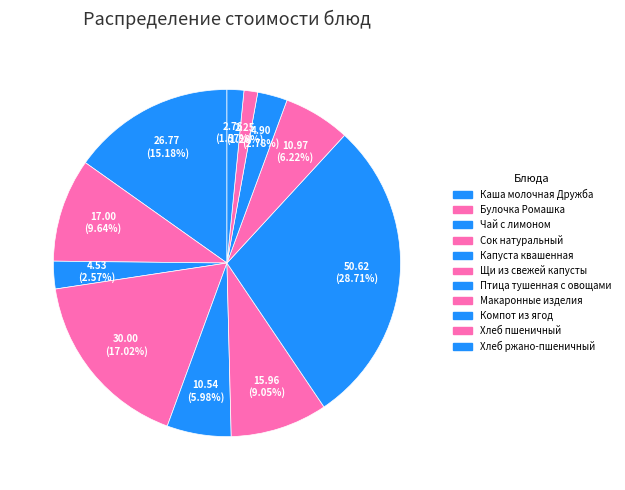

Approximately how many times larger is the value at Чай с лимоном compared to Щи из свежей капусты?

0.3